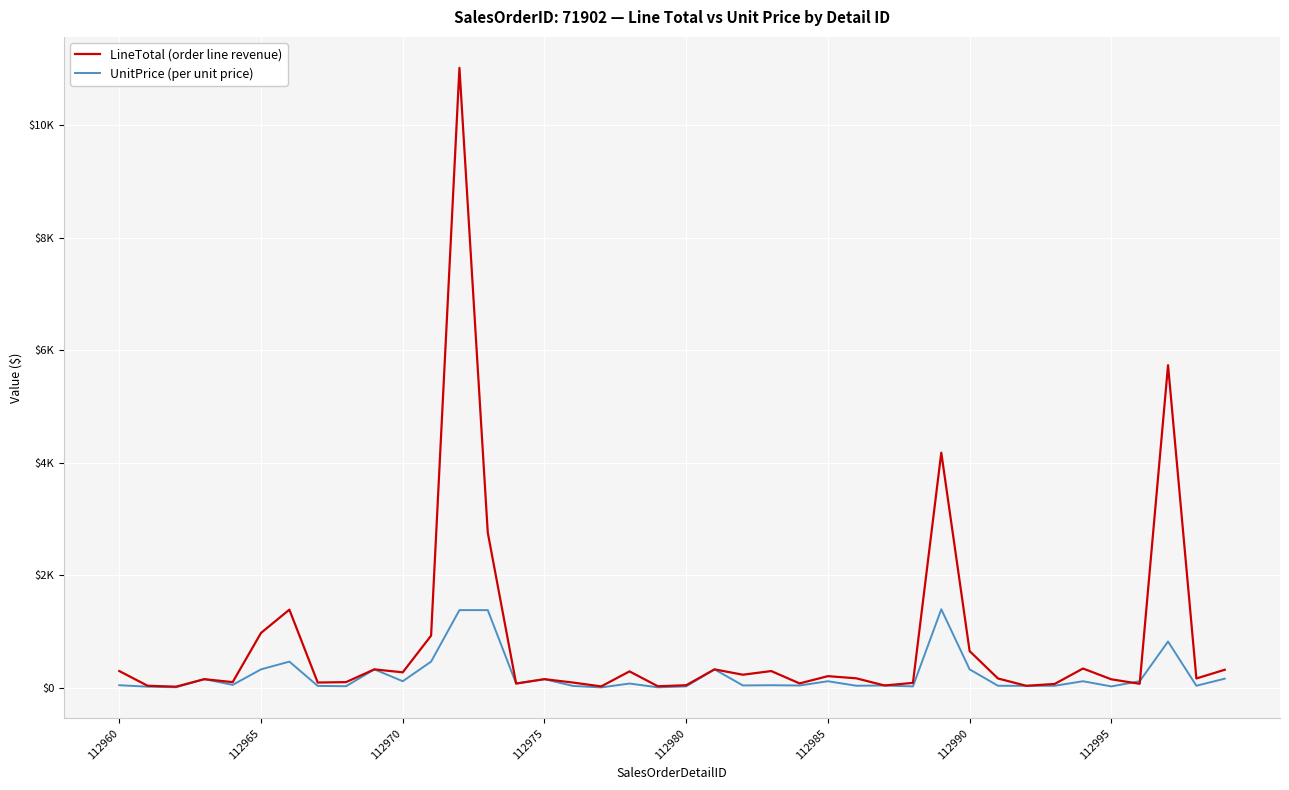

Which series has the largest total across all categories?

LineTotal (order line revenue)